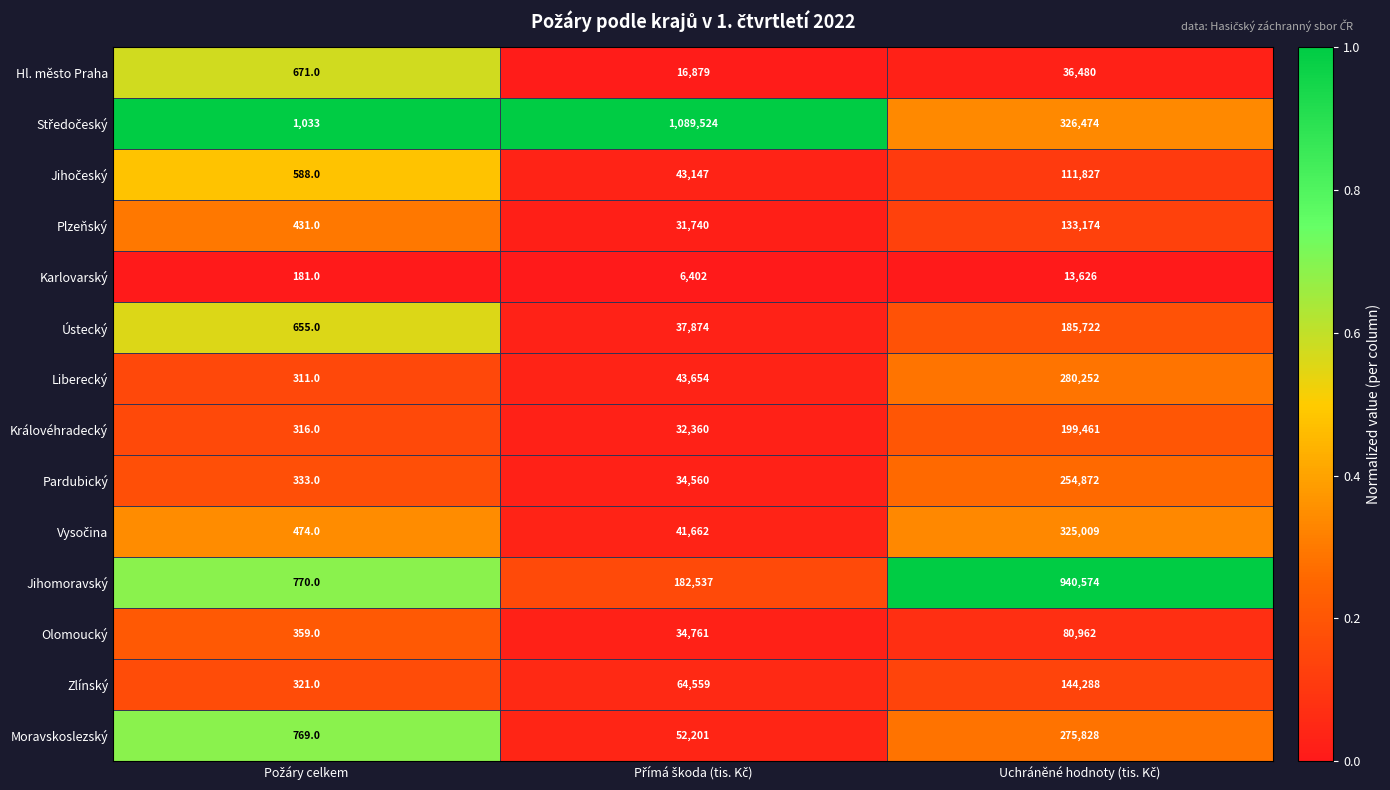

What is the sum of all Pardubický values?

289765